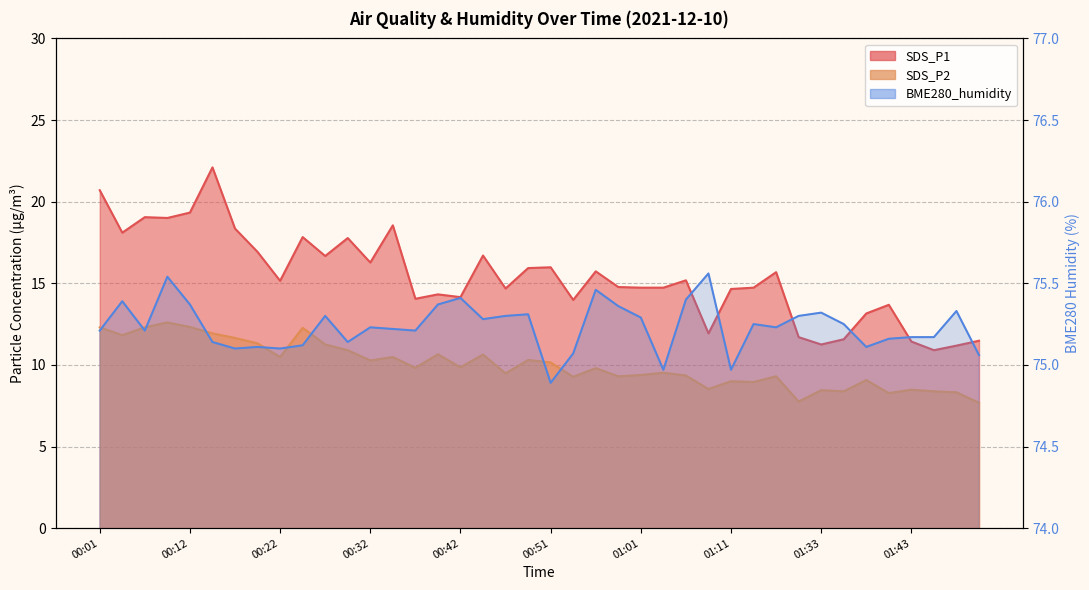

The BME280_humidity series shows 43.5 at 01:30. True or false?

False